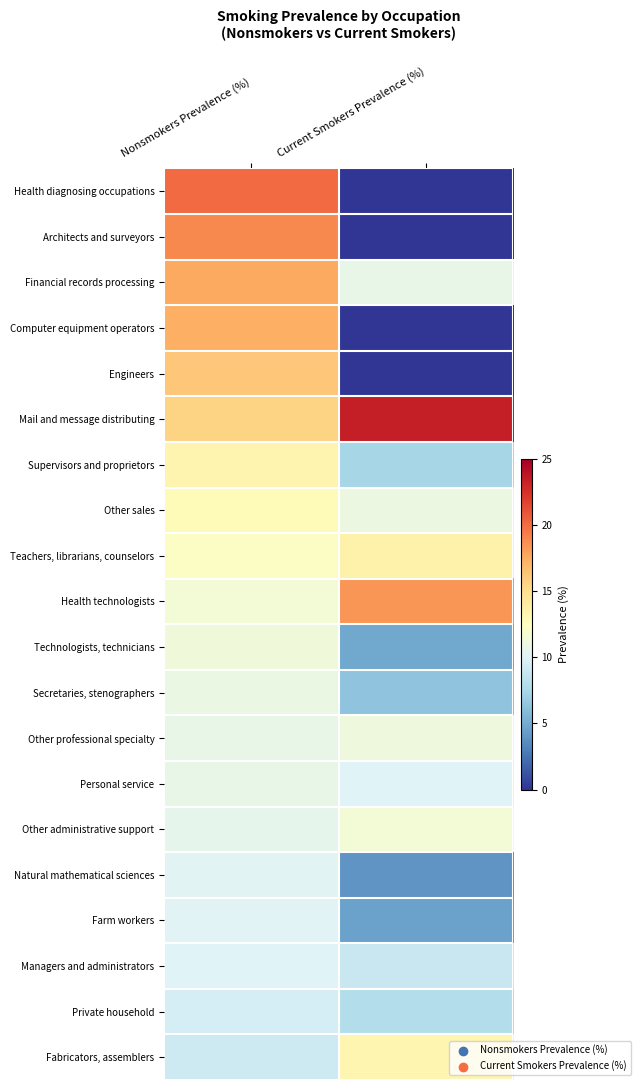

At which category does the chart reach its minimum across all series?

Current Smokers Prevalence (%)